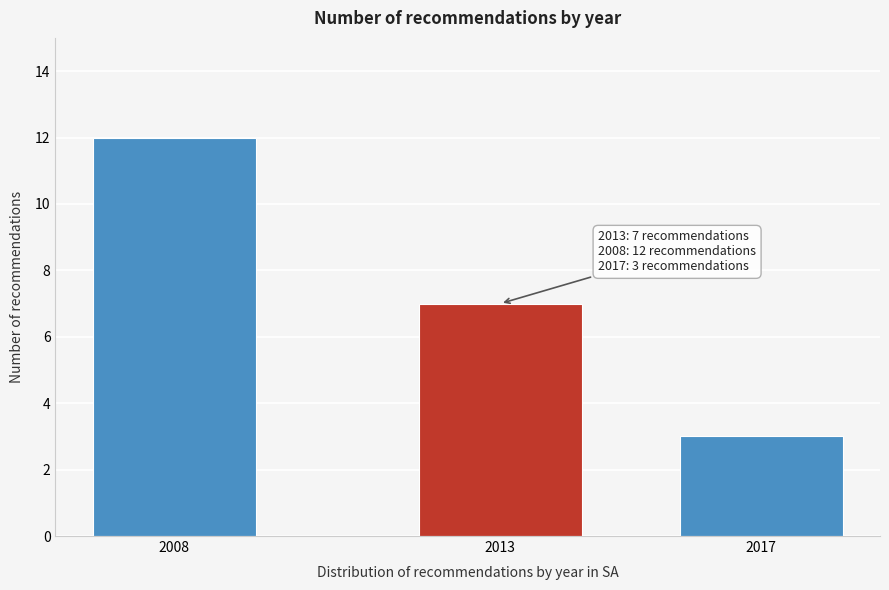

Reading left to right, transcribe all the data shown in this chart.

12	7	3